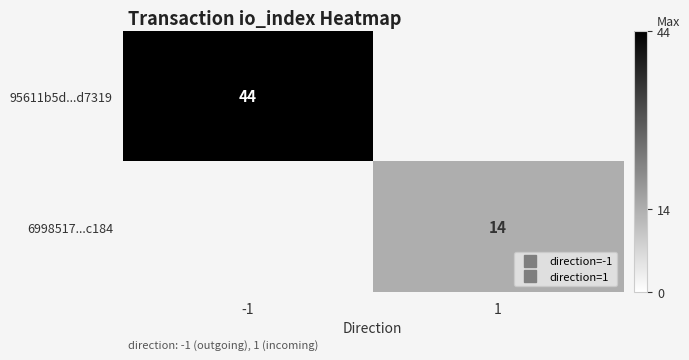

List the labels in order of 6998517...c184 value, largest first.

-1, 1